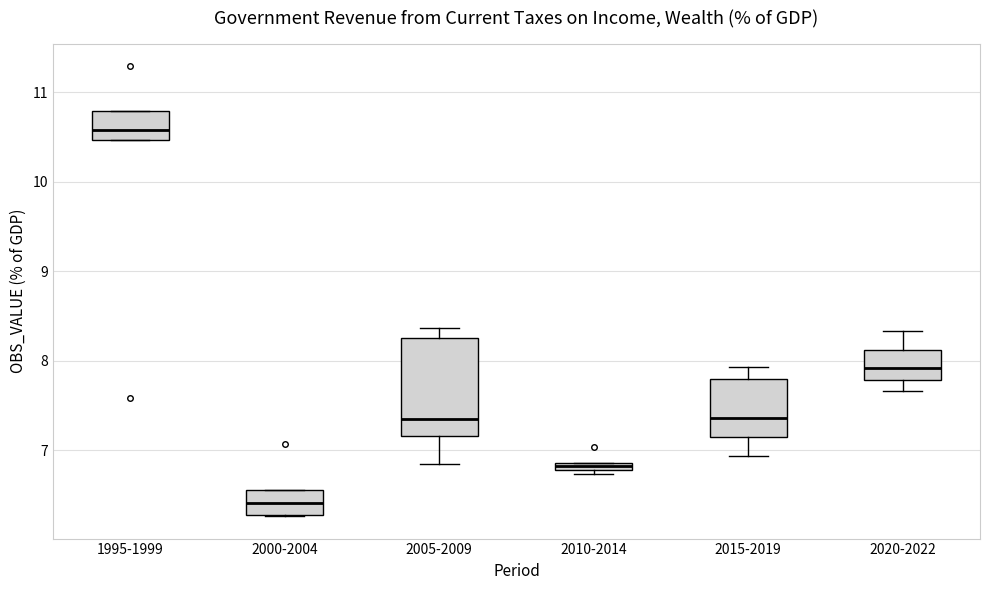

Which box is the tallest, from its lower edge to its upper edge?

2005-2009